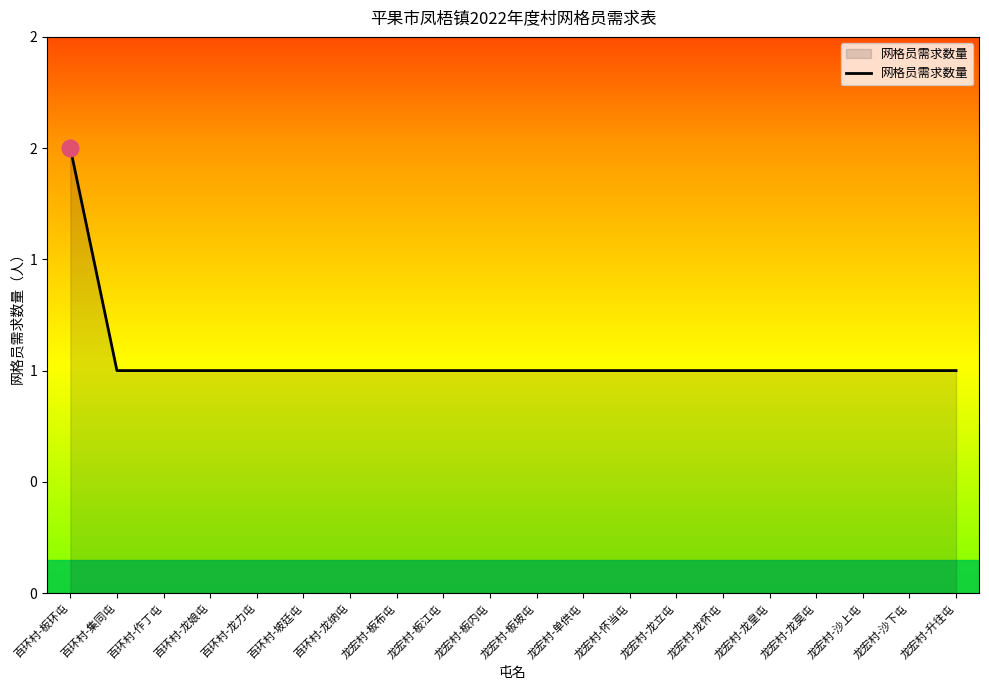

The chart shows a value of 1 at 百环村-作丁屯. True or false?

True